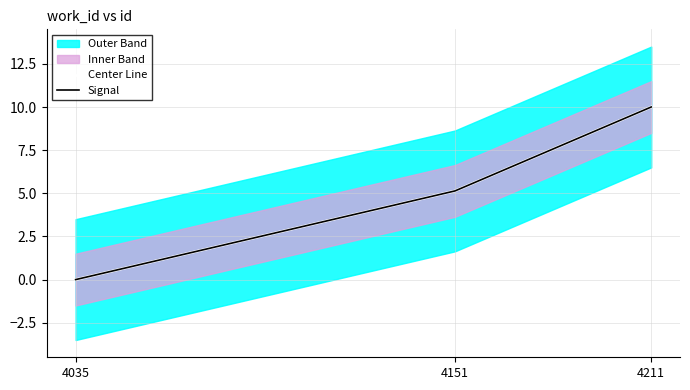

How many Signal values are between 0 and 10?

3